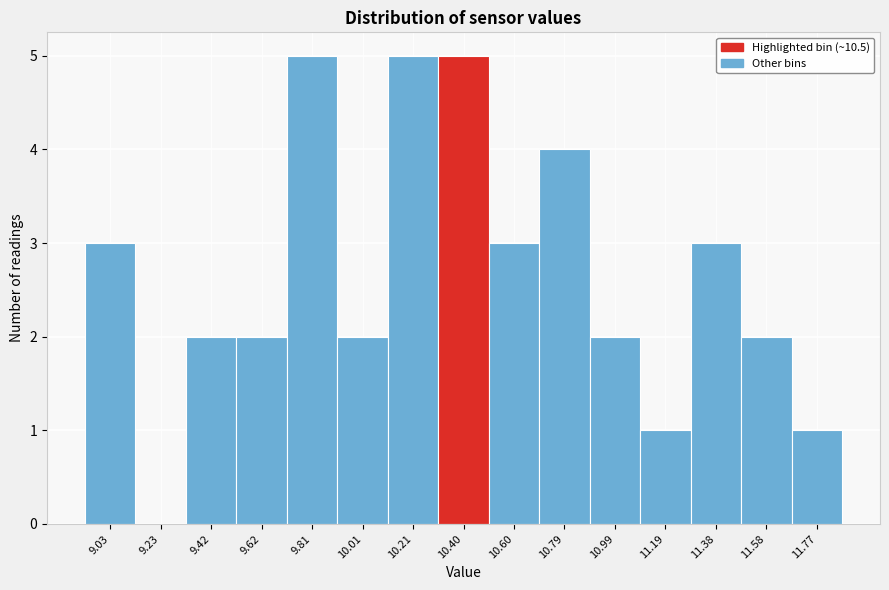

Reading left to right, list all the values displayed in this chart.

9.03=3	9.23=0	9.42=2	9.62=2	9.81=5	10.01=2	10.21=5	10.40=5	10.60=3	10.79=4	10.99=2	11.19=1	11.38=3	11.58=2	11.77=1